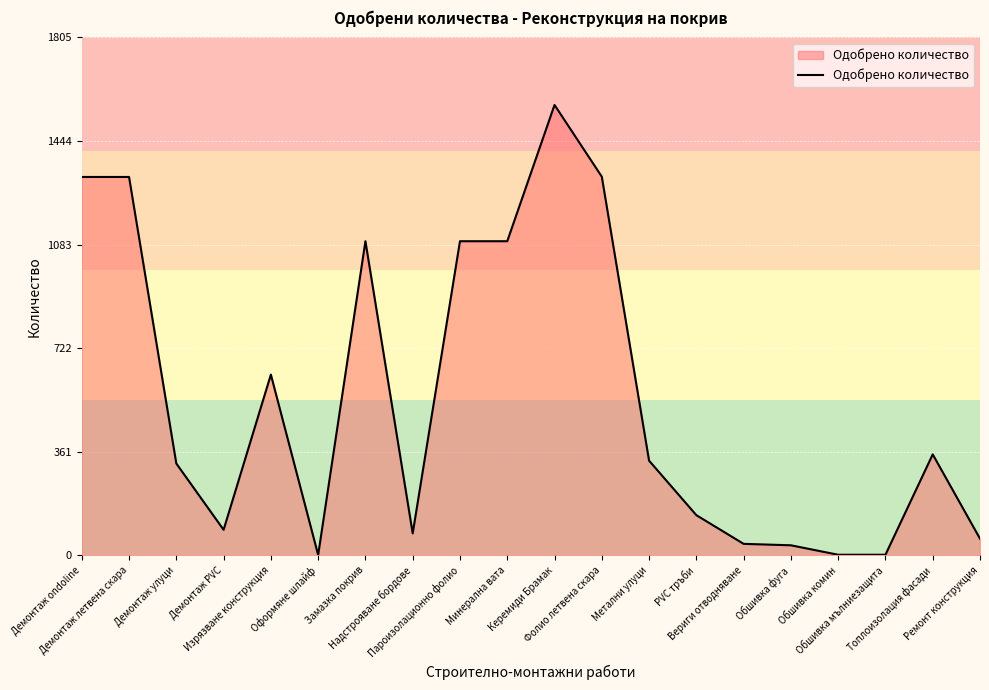

What is the greatest value displayed?

1570.0